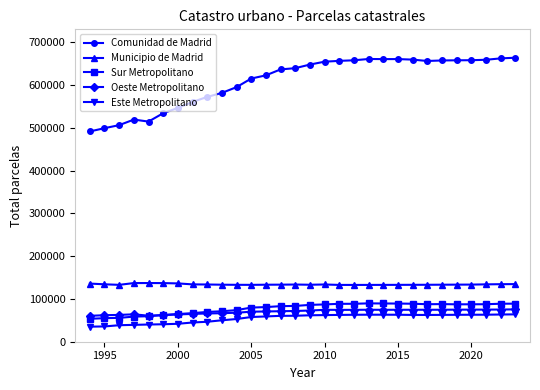

What is the minimum value for Comunidad de Madrid?

491645